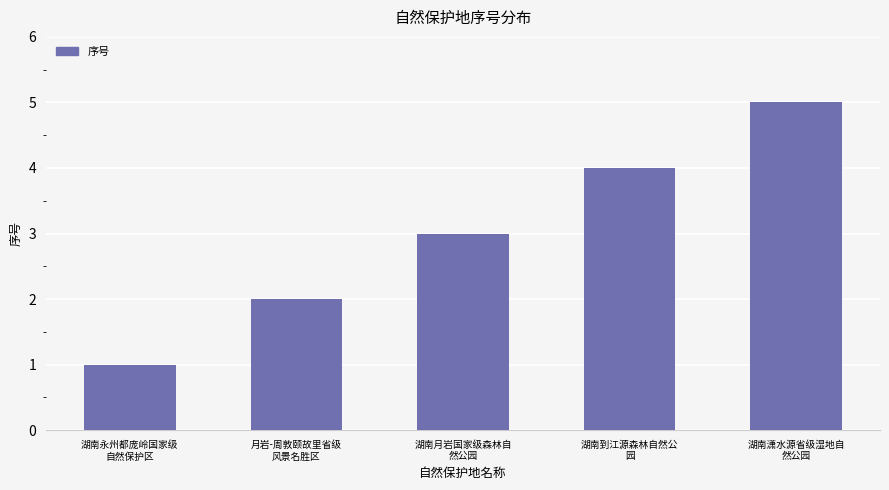

What is the value of the 2nd bar from the left?

2